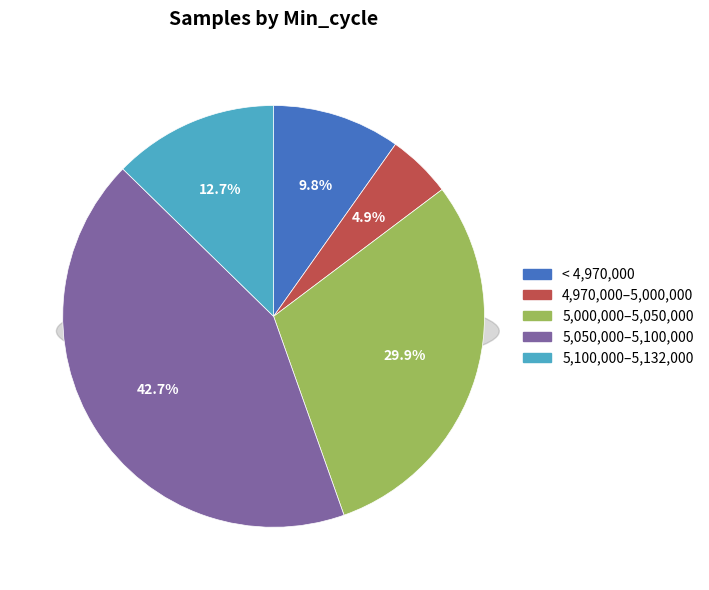

What is the ratio of the value at 28 to the value at 28?

1.0